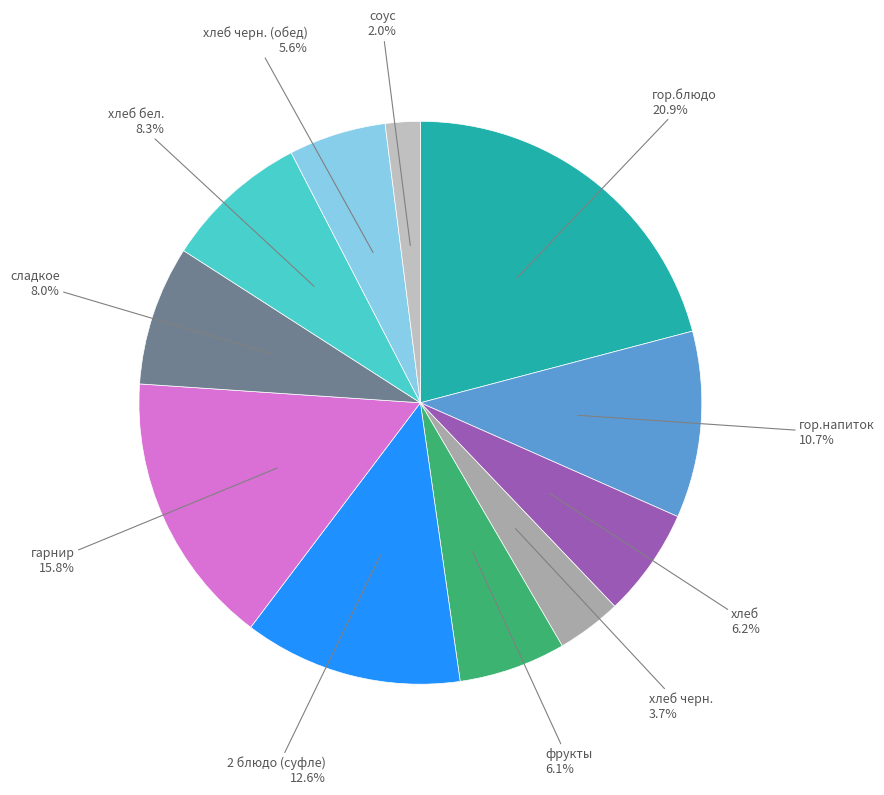

How many slices are in this pie chart?

11